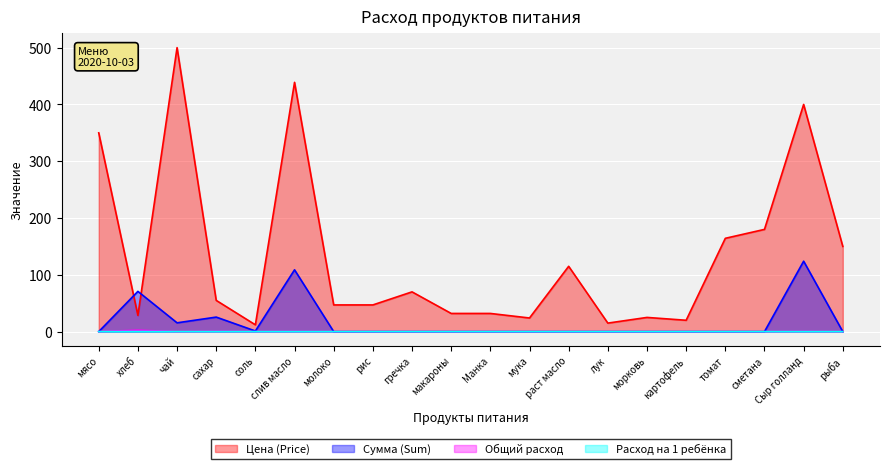

Which series has the largest total across all categories?

Цена (Price)